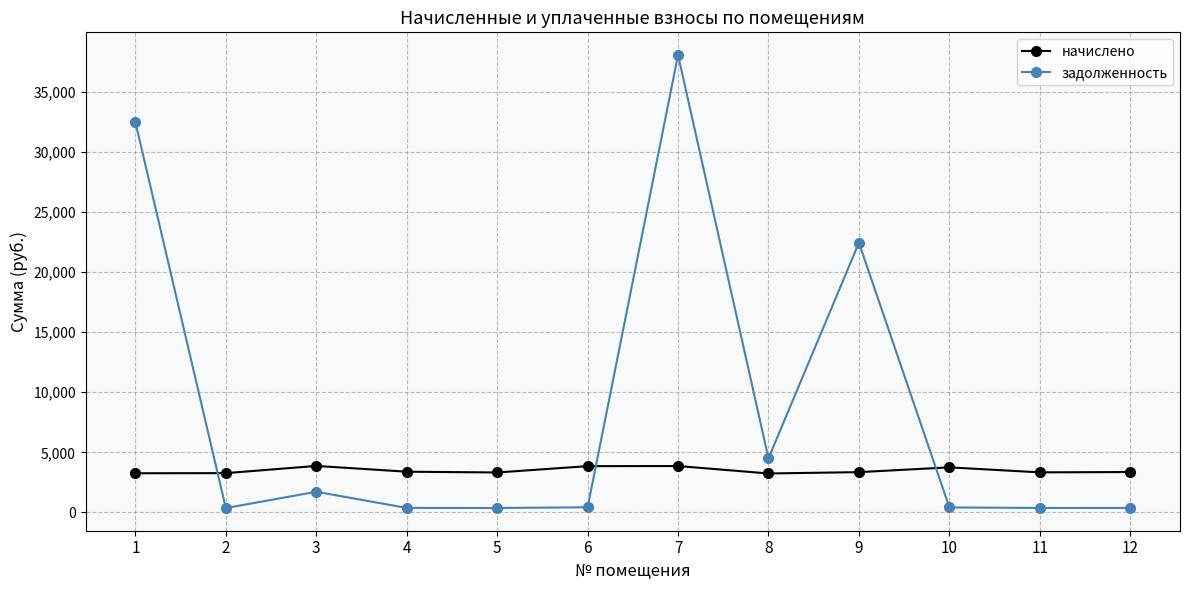

Where do начислено and задолженность first cross each other?

1 and 2